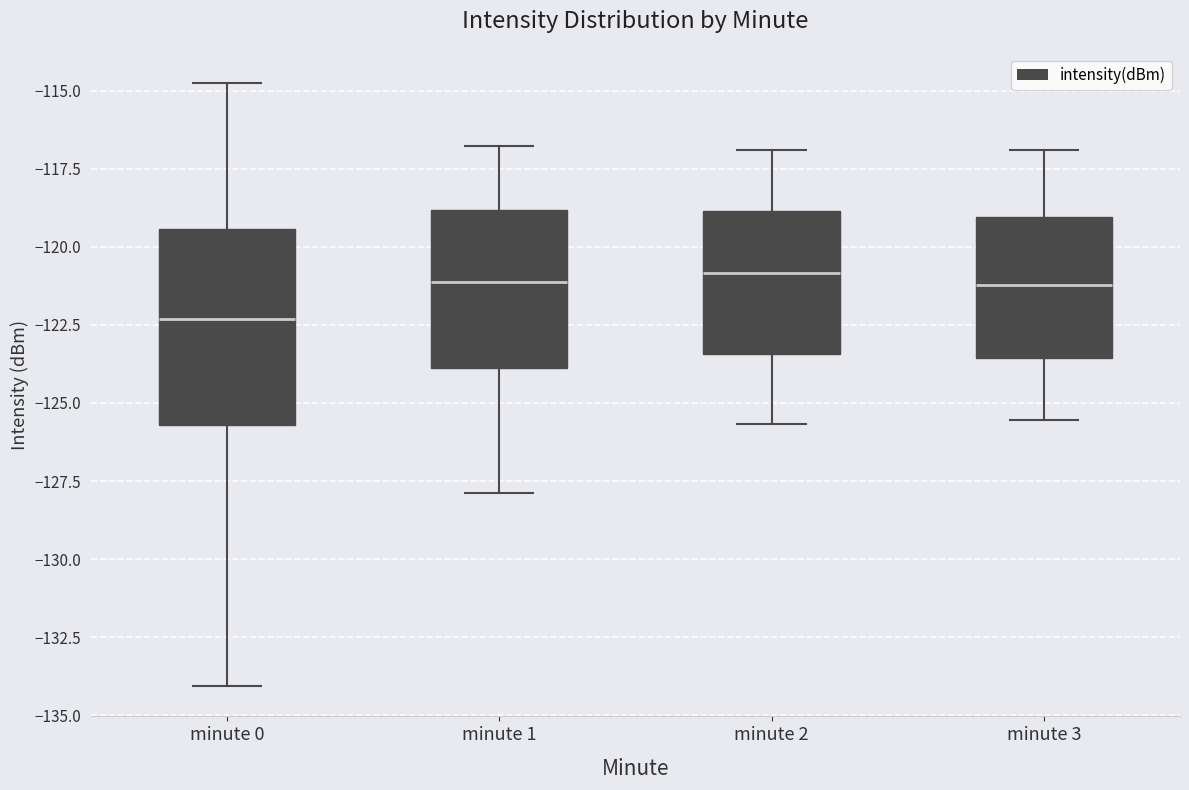

Where is the upper edge of the box for minute 1 on the y-axis? The values are not printed on the chart, so give them approximately, as read against the axis.

-119.0